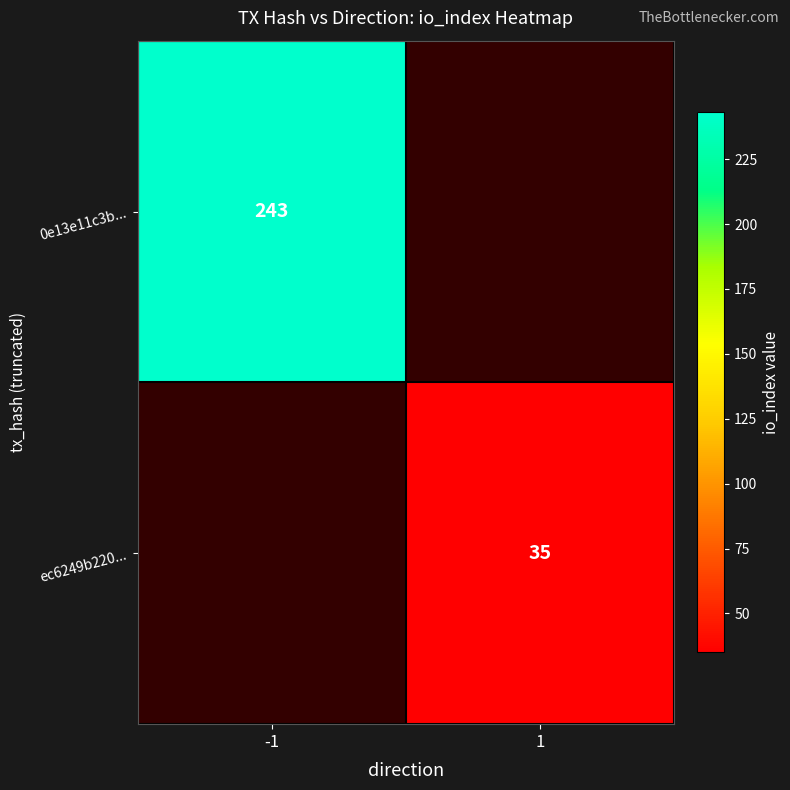

True or false: 0e13e11c3b... has a value of 106 at -1.

False